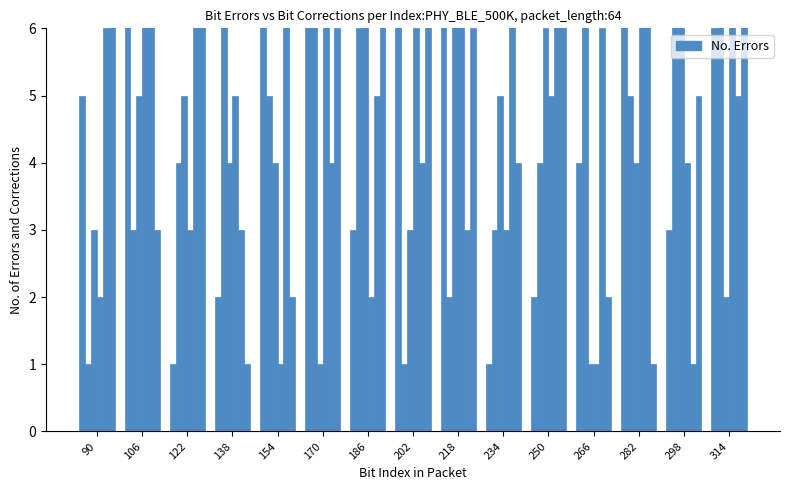

What is the difference between the values at 298 and 250?

1